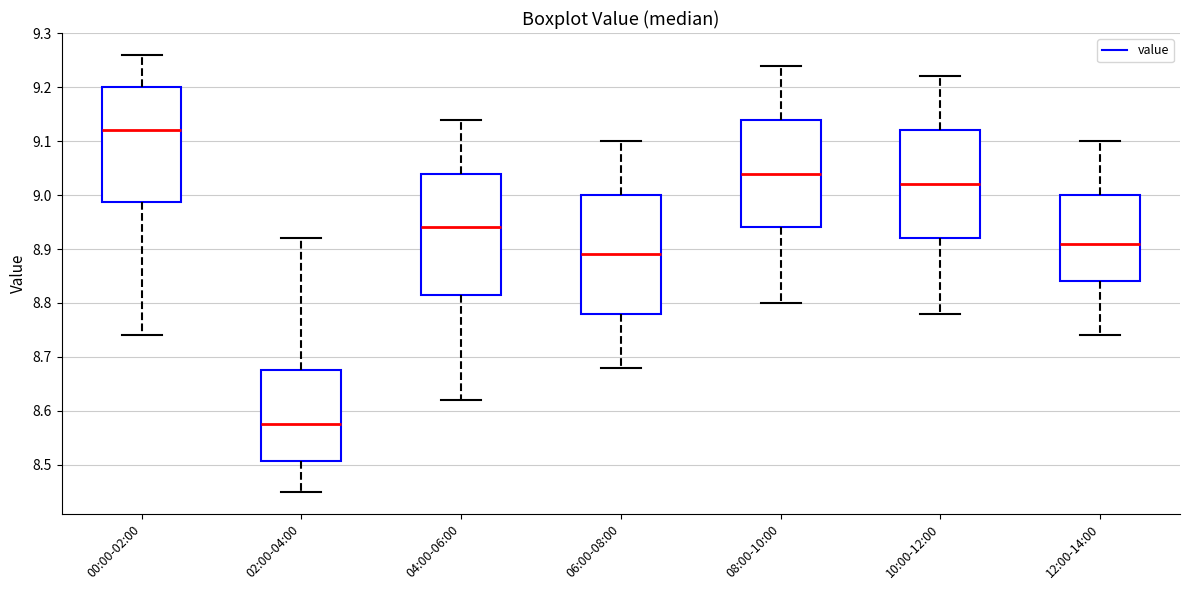

Reading left to right, read every box against the y-axis: the position of its median line, the range the box covers, and the ends of its whiskers. The values are not printed on the chart, so give them approximately, as read against the axis.

00:00-02:00: median 9.12, box 8.99 to 9.20, whiskers 8.74 to 9.26
02:00-04:00: median 8.58, box 8.51 to 8.68, whiskers 8.45 to 8.92
04:00-06:00: median 8.94, box 8.82 to 9.04, whiskers 8.62 to 9.14
06:00-08:00: median 8.89, box 8.78 to 9.00, whiskers 8.68 to 9.10
08:00-10:00: median 9.04, box 8.94 to 9.14, whiskers 8.80 to 9.24
10:00-12:00: median 9.02, box 8.92 to 9.12, whiskers 8.78 to 9.22
12:00-14:00: median 8.91, box 8.84 to 9.00, whiskers 8.74 to 9.10